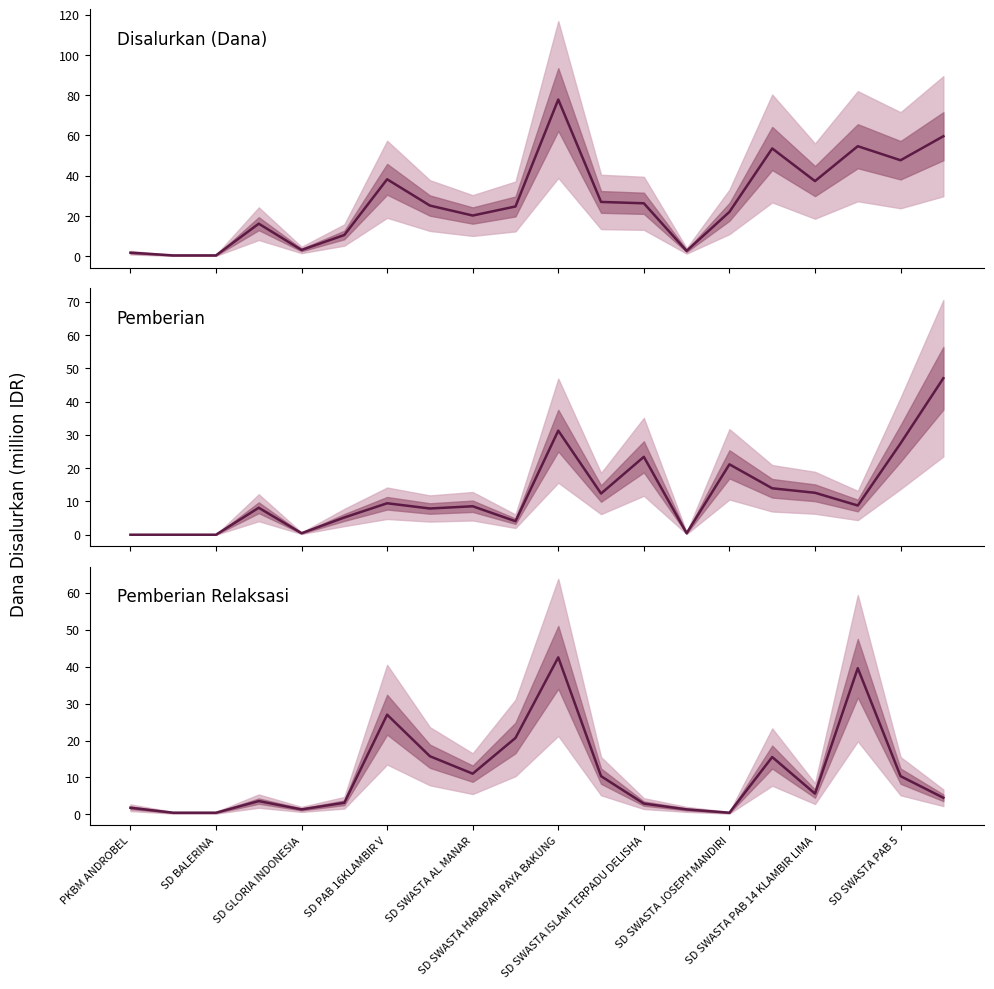

True or false: Disalurkan (Dana) and Pemberian cross at least once.

False